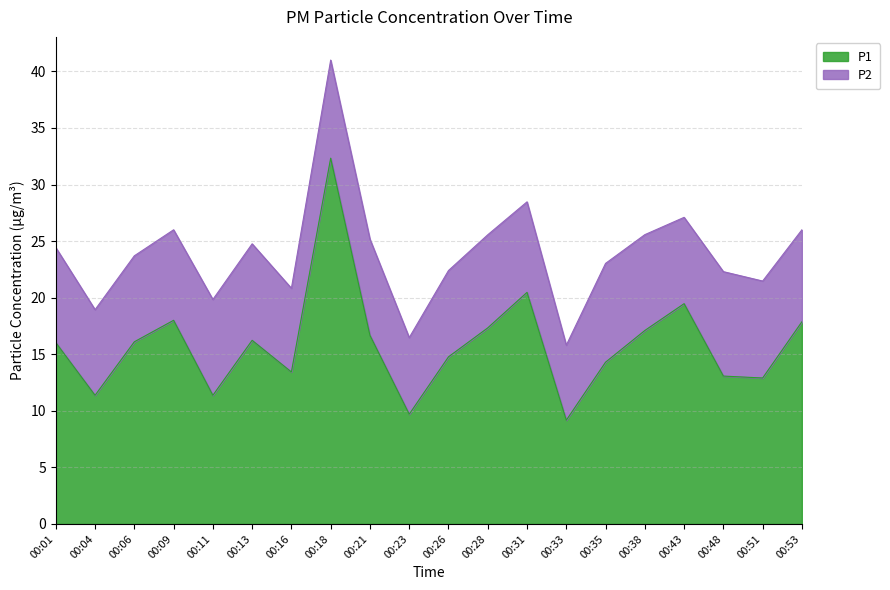

At which label is the value closest to 20?

00:31